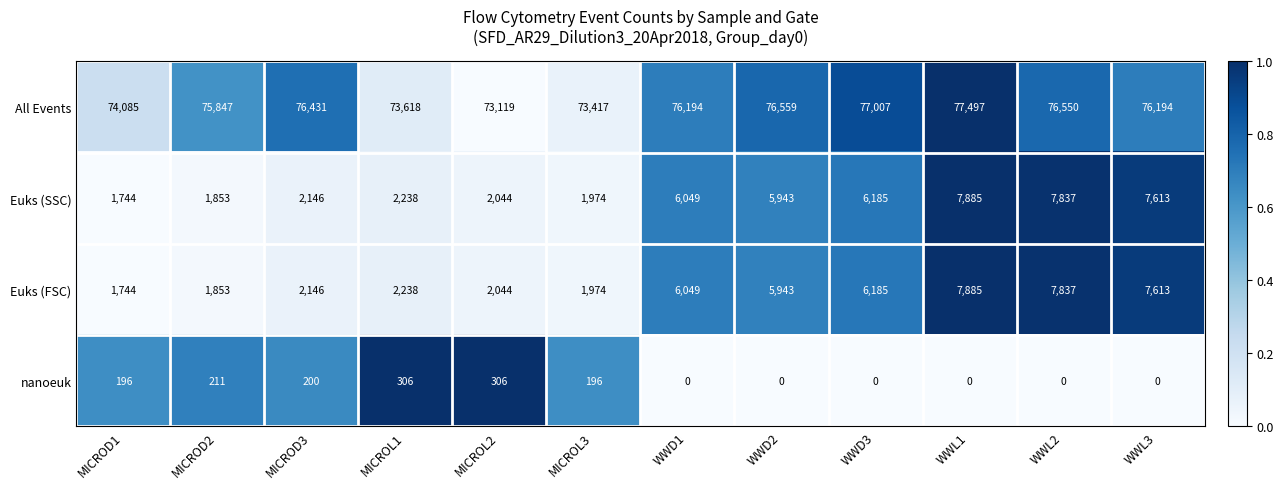

True or false: Euks (SSC) has a value of 2307 at MICROD1.

False